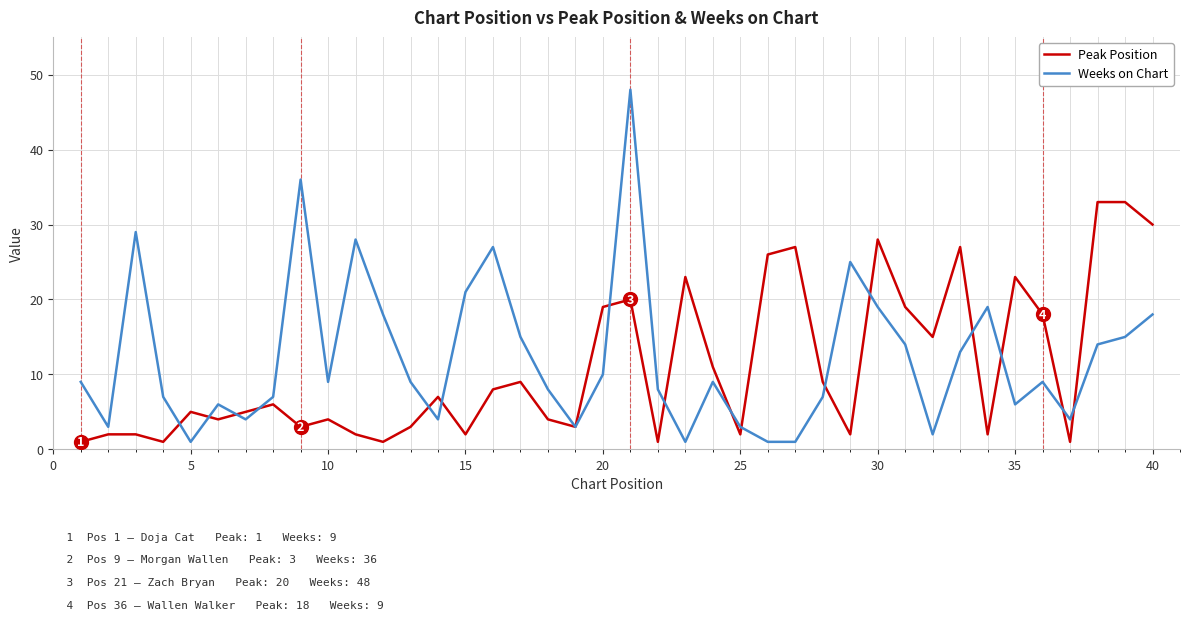

List the series in order of their overall mean, highest first.

Weeks on Chart, Peak Position